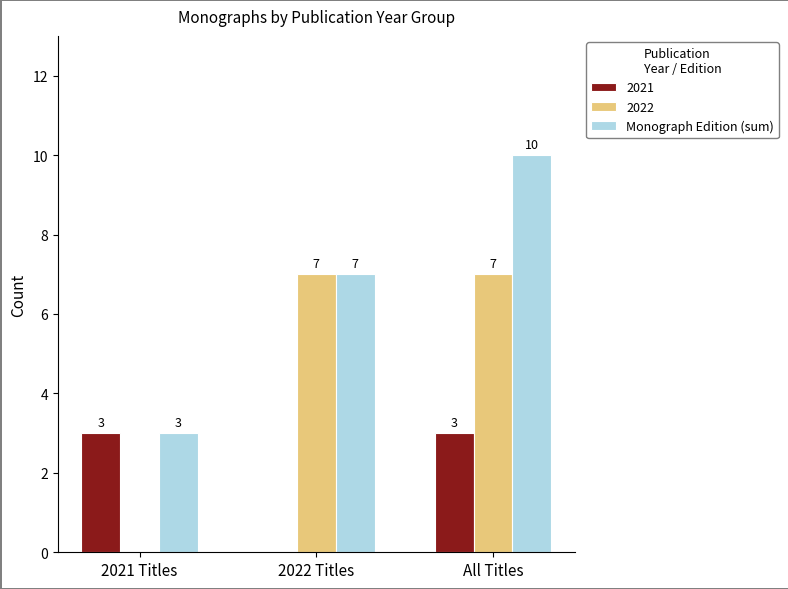

Which category has the highest value across all series?

All Titles